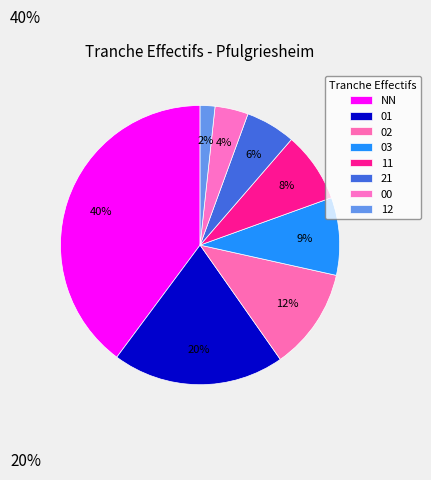

Approximately how many times larger is the value at 01 compared to 00?

5.2